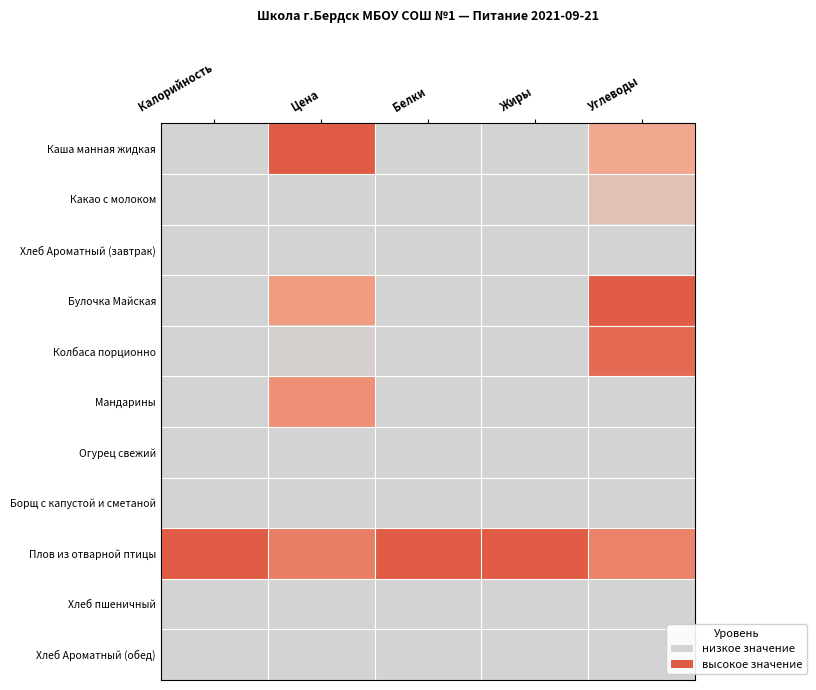

Reading left to right, extract all data points from this chart.

Каша манная жидкая: Калорийность=0.3	Цена=1.0	Белки=0.1	Жиры=0.2	Углеводы=0.5
Какао с молоком: Калорийность=0.2	Цена=0.2	Белки=0.1	Жиры=0.1	Углеводы=0.4
Хлеб Ароматный (завтрак): Калорийность=0.1	Цена=0.0	Белки=0.1	Жиры=0.0	Углеводы=0.3
Булочка Майская: Калорийность=0.0	Цена=0.6	Белки=0.2	Жиры=0.1	Углеводы=1.0
Колбаса порционно: Калорийность=0.3	Цена=0.4	Белки=0.1	Жиры=0.1	Углеводы=0.9
Мандарины: Калорийность=0.0	Цена=0.6	Белки=0.0	Жиры=0.0	Углеводы=0.1
Огурец свежий: Калорийность=0.0	Цена=0.3	Белки=0.0	Жиры=0.0	Углеводы=0.0
Борщ с капустой и сметаной: Калорийность=0.1	Цена=0.1	Белки=0.0	Жиры=0.1	Углеводы=0.1
Плов из отварной птицы: Калорийность=1.0	Цена=0.8	Белки=1.0	Жиры=1.0	Углеводы=0.7
Хлеб пшеничный: Калорийность=0.1	Цена=0.0	Белки=0.1	Жиры=0.0	Углеводы=0.3
Хлеб Ароматный (обед): Калорийность=0.1	Цена=0.0	Белки=0.1	Жиры=0.0	Углеводы=0.3